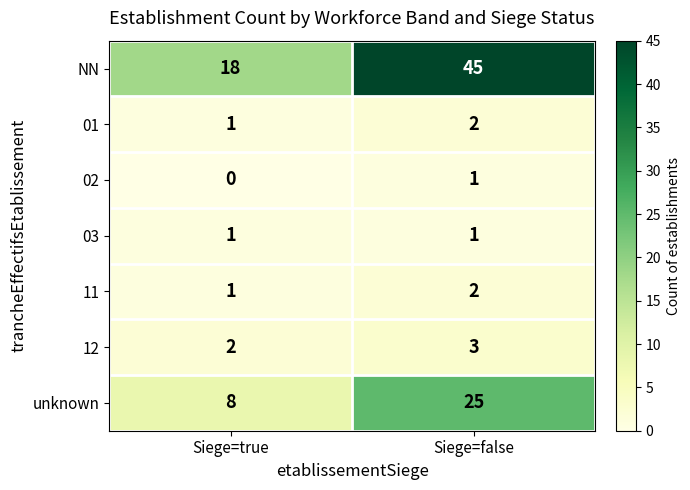

Is it true that unknown equals 42 at Siege=false?

False